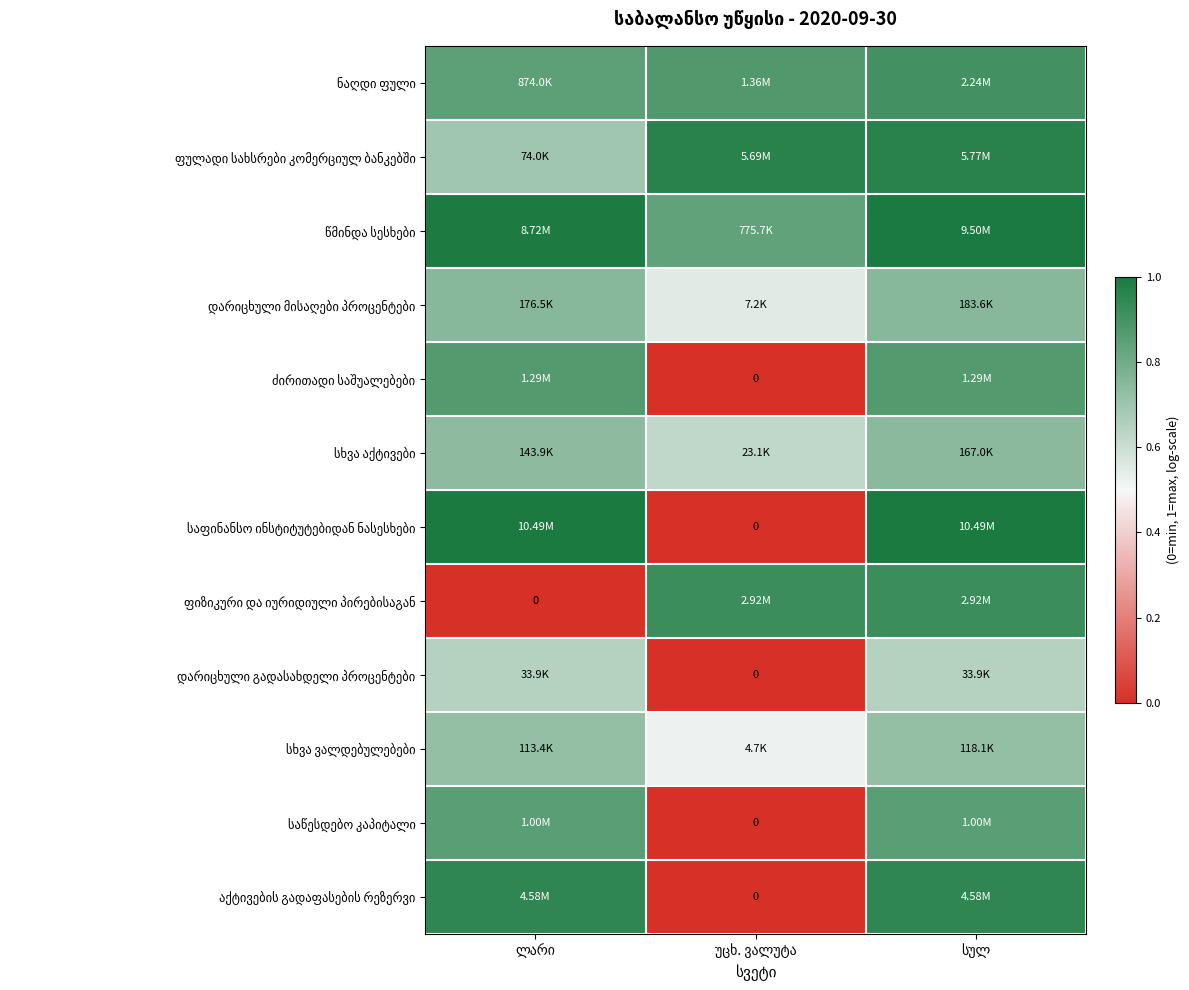

At which label does დარიცხული გადასახდელი პროცენტები reach its peak?

ლარი